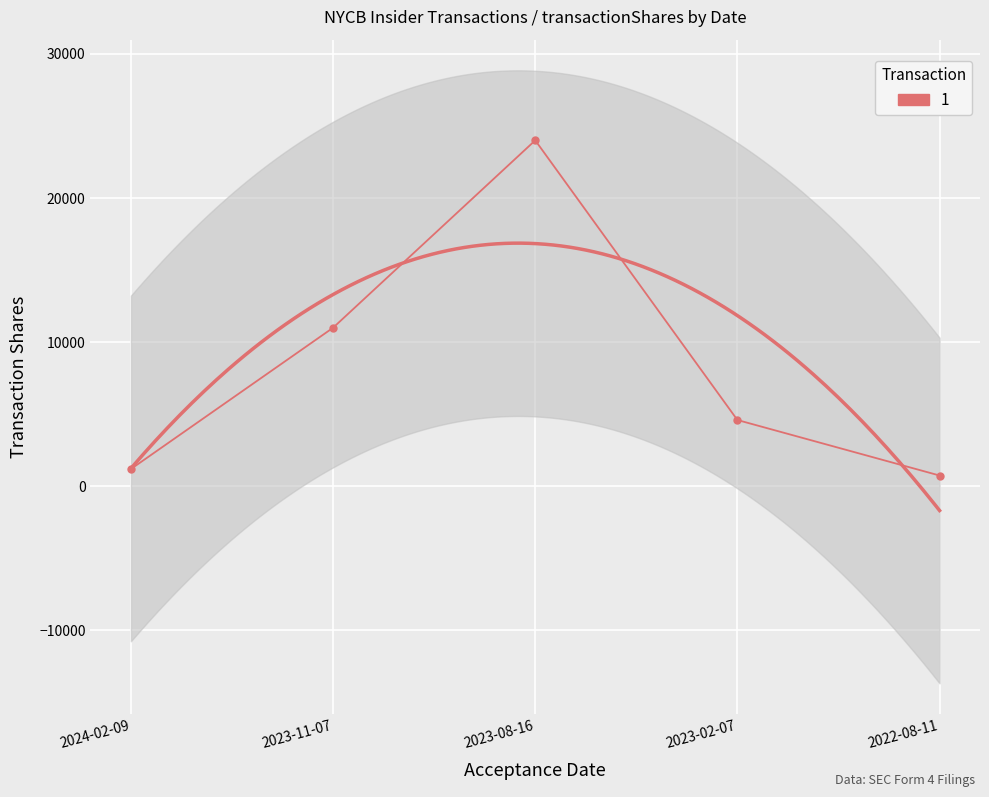

Approximately how many times larger is the value at 2022-08-11 compared to 2024-02-09?

0.6